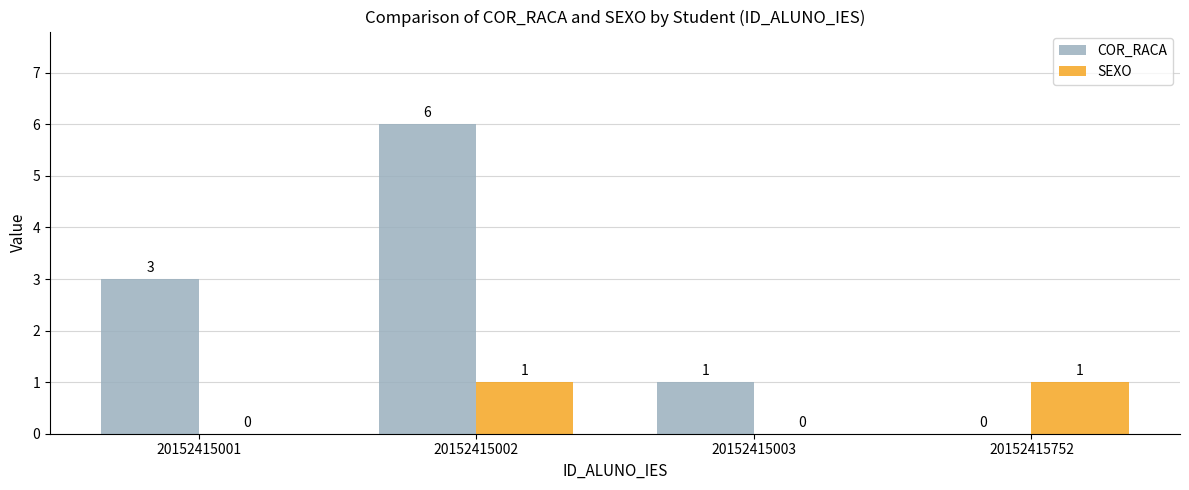

Which series changed the most between 20152415002 and 20152415752?

COR_RACA